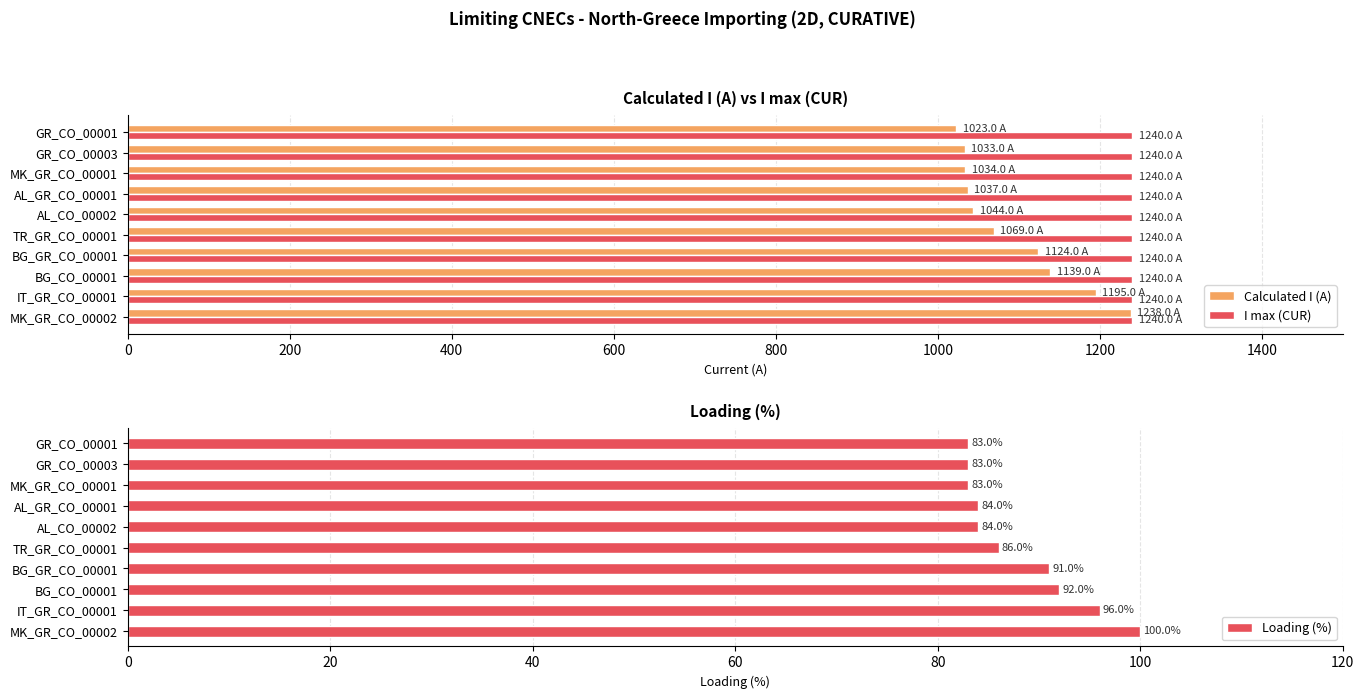

What is the average value of the I max (CUR) series?

1240